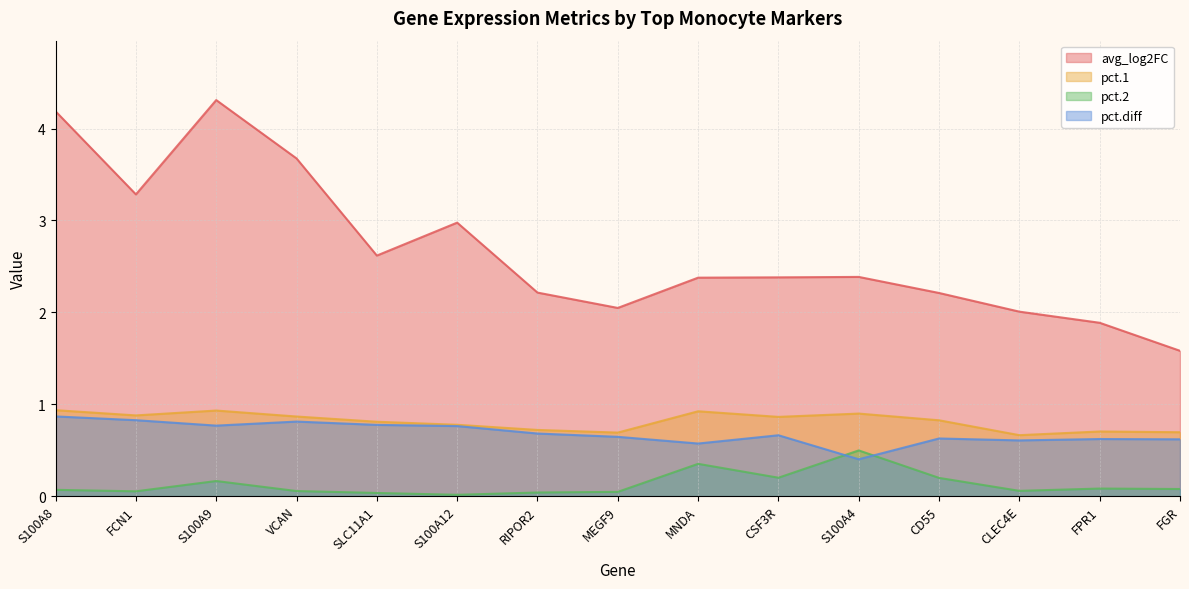

Reading right to left, list all the values displayed in this chart.

avg_log2FC: 1.6	1.9	2.0	2.2	2.4	2.4	2.4	2.0	2.2	3.0	2.6	3.7	4.3	3.3	4.2
pct.1: 0.7	0.7	0.7	0.8	0.9	0.9	0.9	0.7	0.7	0.8	0.8	0.9	0.9	0.9	0.9
pct.2: 0.1	0.1	0.1	0.2	0.5	0.2	0.4	0.0	0.0	0.0	0.0	0.1	0.2	0.1	0.1
pct.diff: 0.6	0.6	0.6	0.6	0.4	0.7	0.6	0.6	0.7	0.8	0.8	0.8	0.8	0.8	0.9